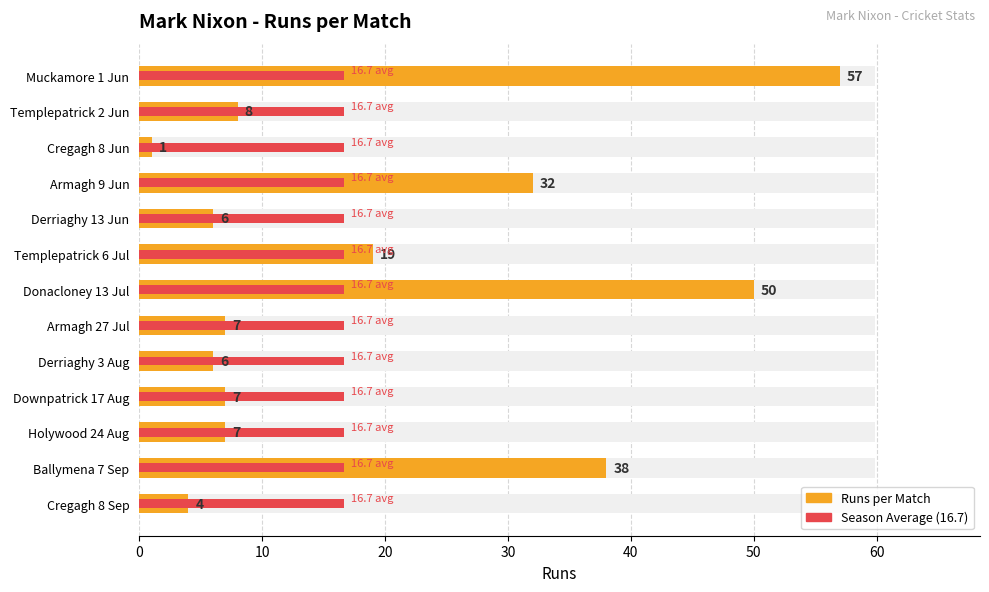

How many bars are there in total?

26